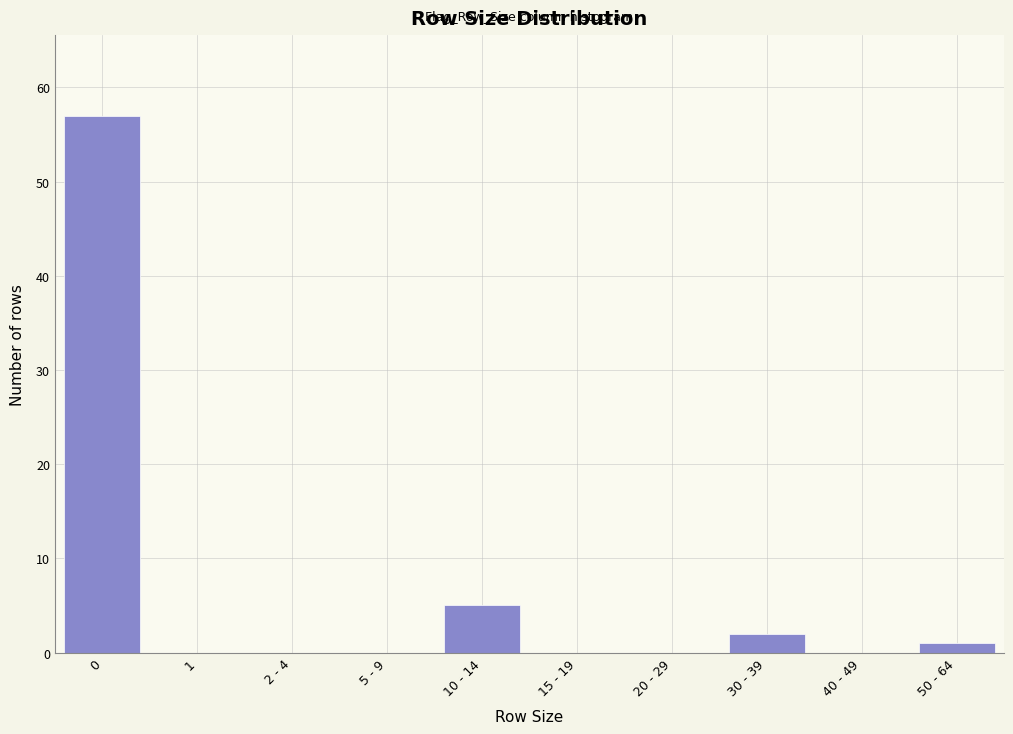

Reading left to right, transcribe all the data shown in this chart.

0=57	1=0	2 - 4=0	5 - 9=0	10 - 14=5	15 - 19=0	20 - 29=0	30 - 39=2	40 - 49=0	50 - 64=1